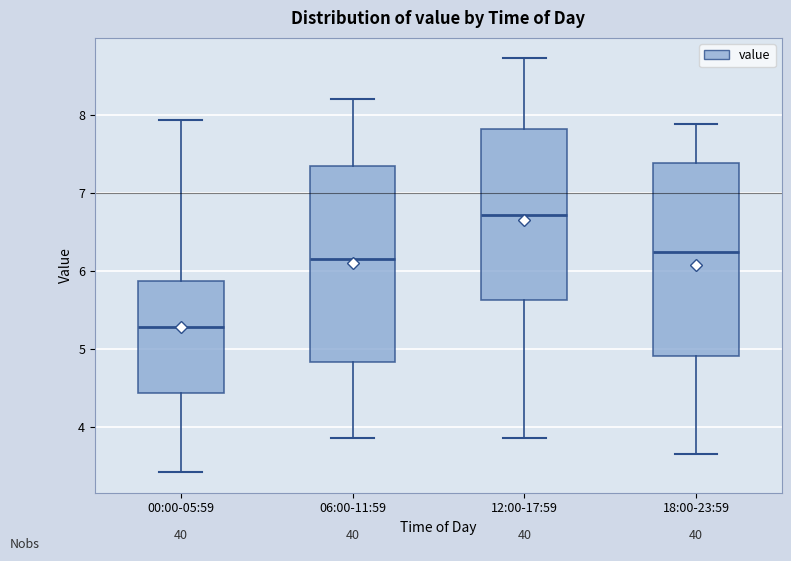

Where does the upper whisker of the box for 06:00-11:59 end on the y-axis? The values are not printed on the chart, so give them approximately, as read against the axis.

8.2